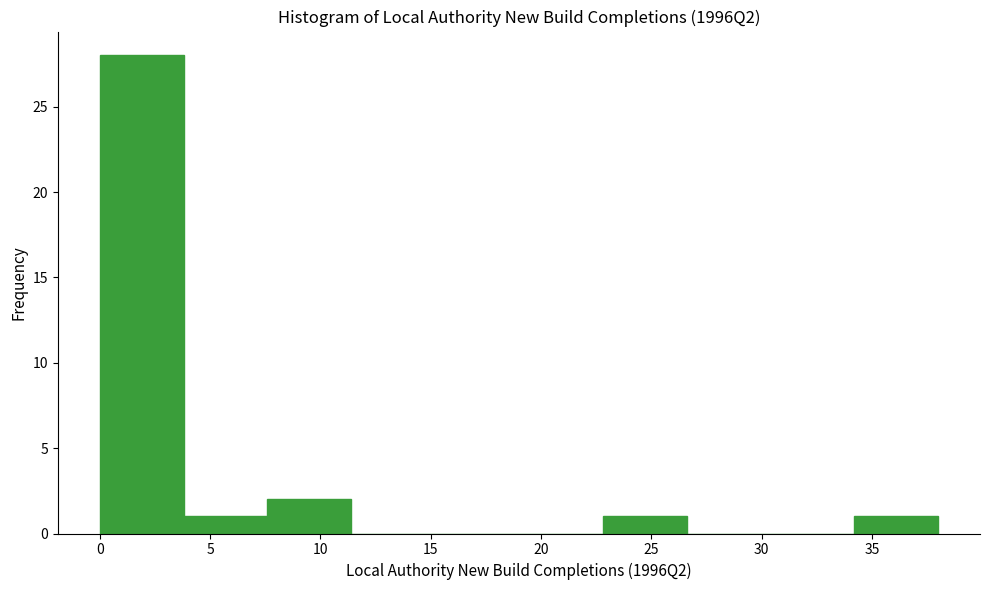

Reading left to right, transcribe this chart: for each bar, give the range it covers on the x-axis and its height. Neither the bar edges nor the heights are printed on the chart, so give them approximately, as read against the axes.

0.0 to 3.8: 28
3.8 to 7.6: 1
7.6 to 11.4: 2
11.4 to 15.2: 0
15.2 to 19.0: 0
19.0 to 22.8: 0
22.8 to 26.6: 1
26.6 to 30.4: 0
30.4 to 34.2: 0
34.2 to 38.0: 1